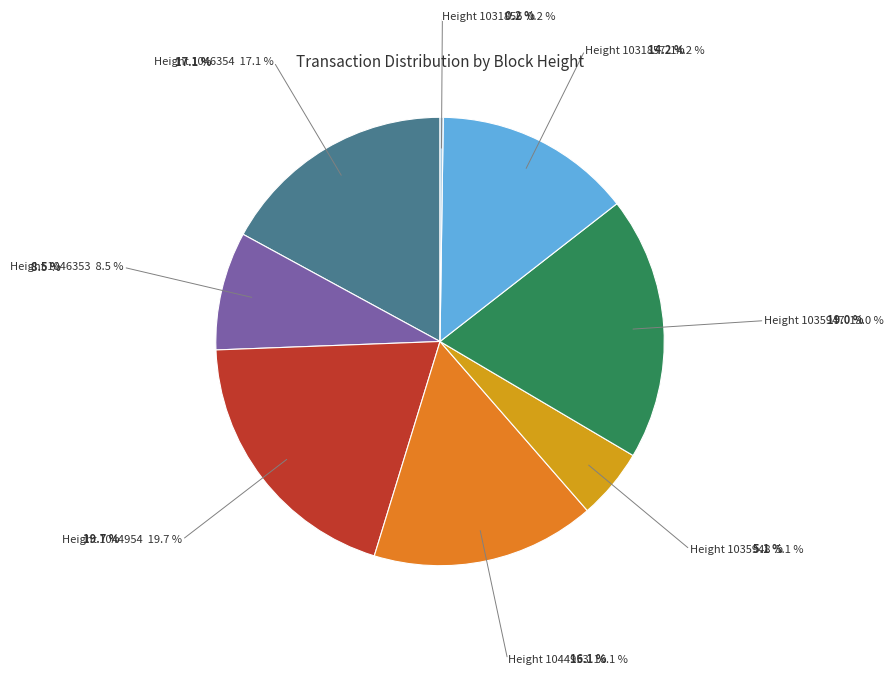

Is there a majority slice in this chart?

No